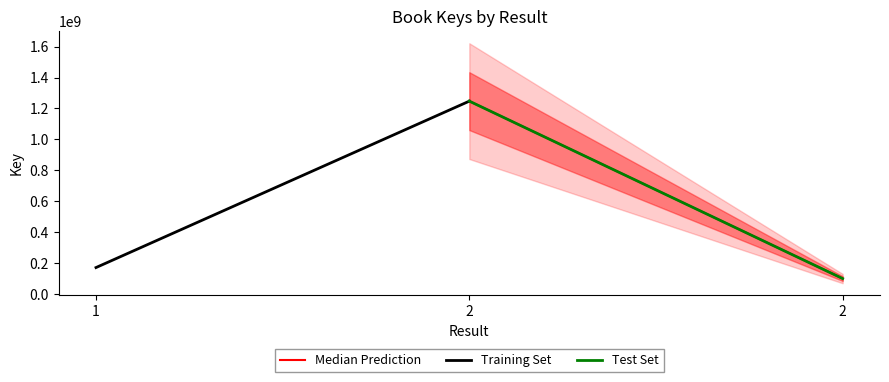

What is the total value across all series at 2?

1448083551